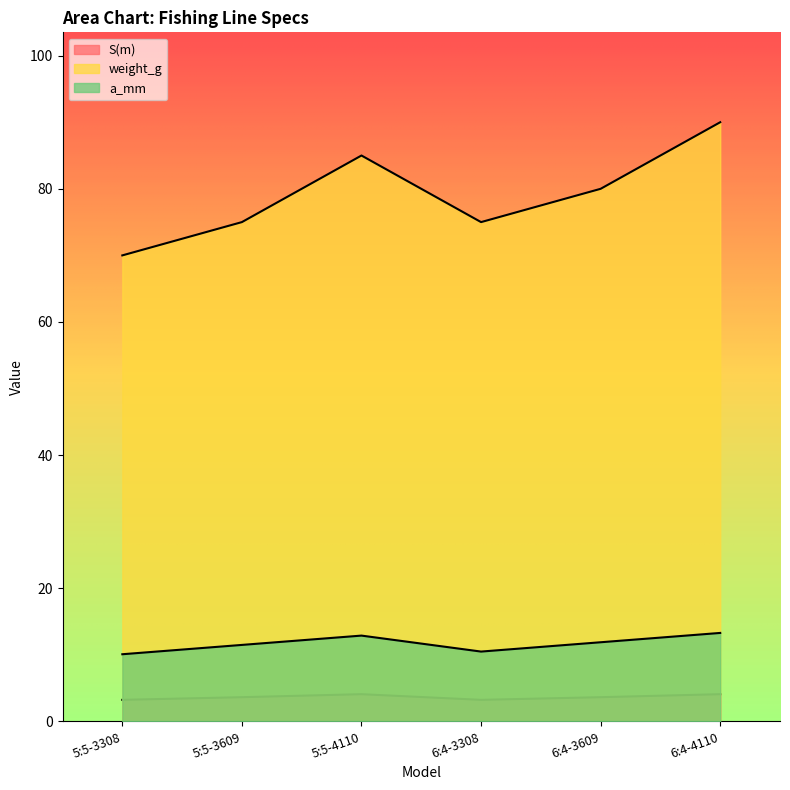

Which category has the lowest value across all series?

5:5-3308